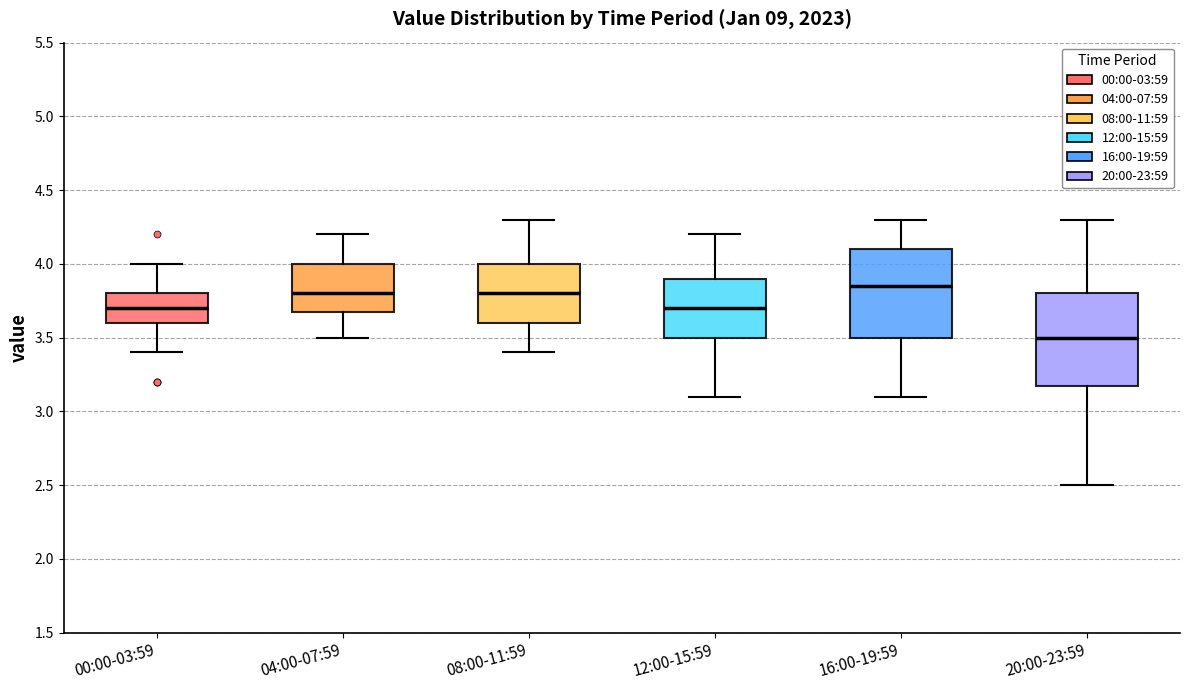

Reading left to right, transcribe this box plot: for each box, give where its median line is, the range the box spans, and where its two whiskers end, as read against the y-axis. The values are not printed on the chart, so give them approximately, as read against the axis.

00:00-03:59: median 3.70, box 3.60 to 3.80, whiskers 3.40 to 4.00
04:00-07:59: median 3.80, box 3.70 to 4.00, whiskers 3.50 to 4.20
08:00-11:59: median 3.80, box 3.60 to 4.00, whiskers 3.40 to 4.30
12:00-15:59: median 3.70, box 3.50 to 3.90, whiskers 3.10 to 4.20
16:00-19:59: median 3.85, box 3.50 to 4.10, whiskers 3.10 to 4.30
20:00-23:59: median 3.50, box 3.20 to 3.80, whiskers 2.50 to 4.30